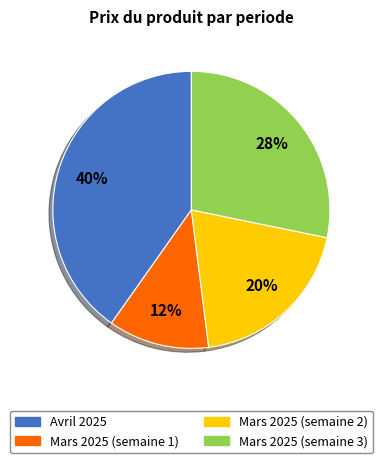

To the nearest percent, what percentage of the pie is Mars 2025 (semaine 3)?

28%